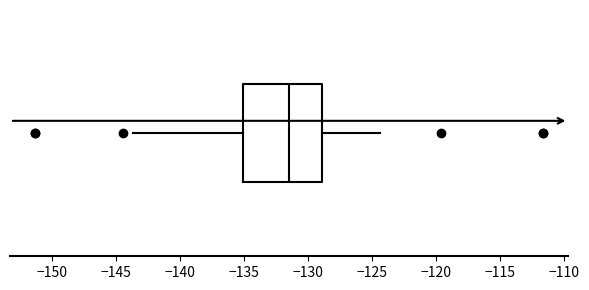

Transcribe this box plot: give where the median line is, the range the box spans, and where the two whiskers end, as read against the x-axis. The values are not printed on the chart, so give them approximately, as read against the axis.

median -131.5, box -135.0 to -129.0, whiskers -143.5 to -124.5